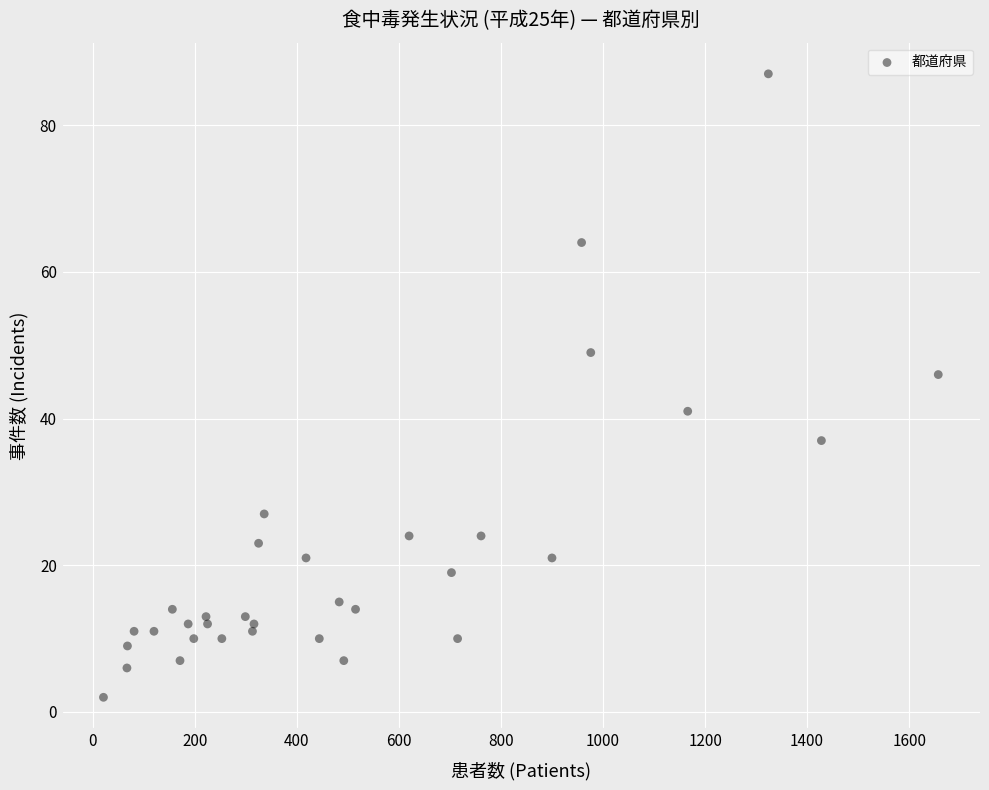

What Y value in the scatter plot is closest to 44?

46